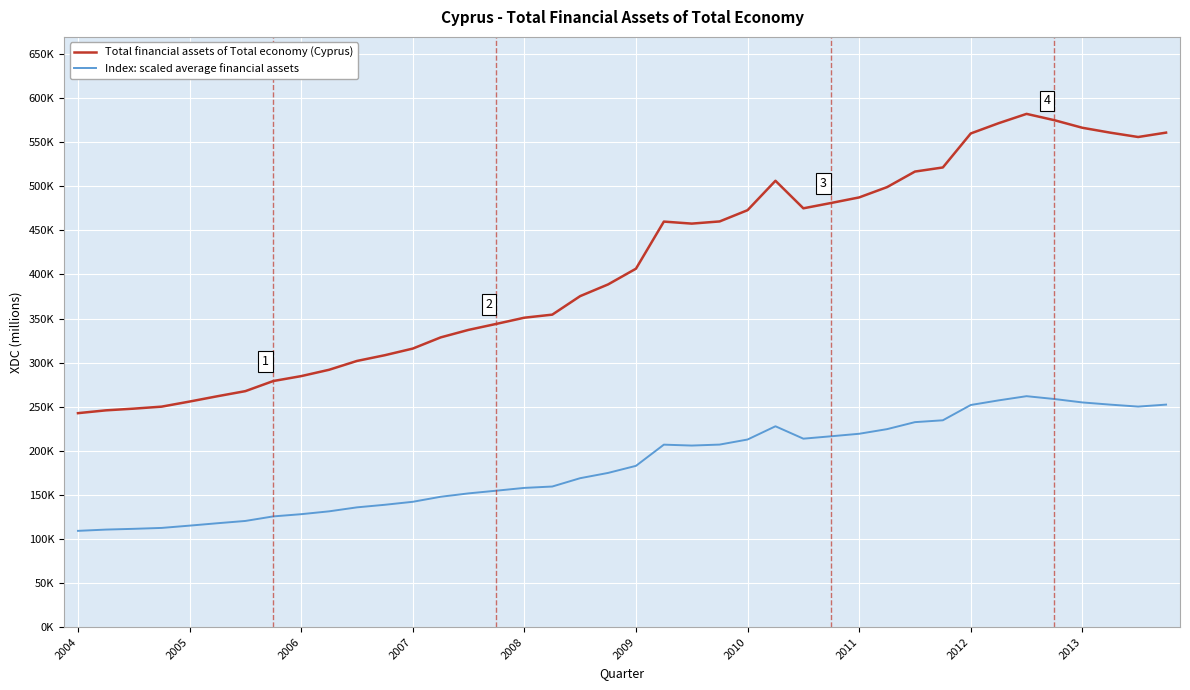

True or false: Total financial assets of Total economy (Cyprus) and Index: scaled average financial assets intersect in this chart.

False